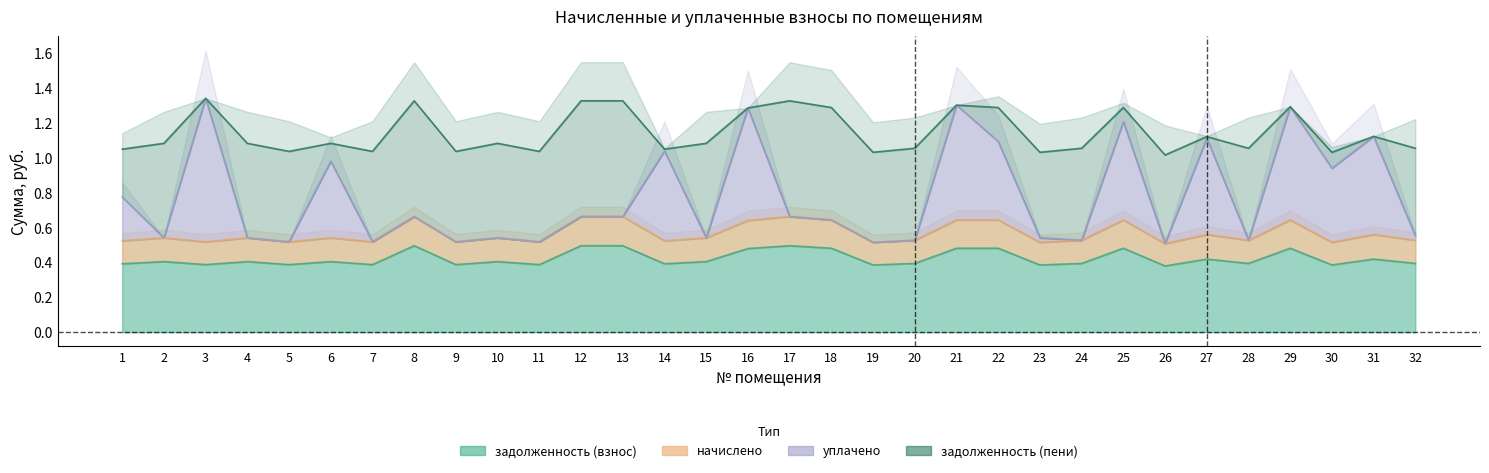

True or false: начислено and задолженность (взнос) cross at least once.

False